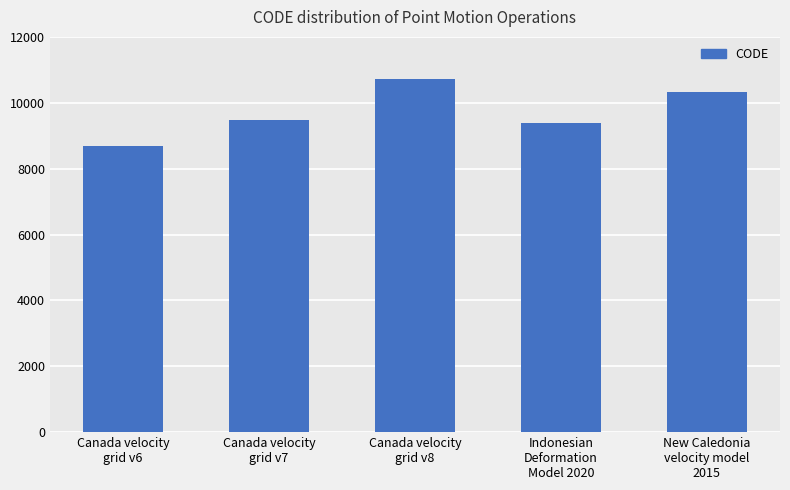

What is the difference between the values at Canada velocity
grid v7 and Indonesian
Deformation
Model 2020?

108